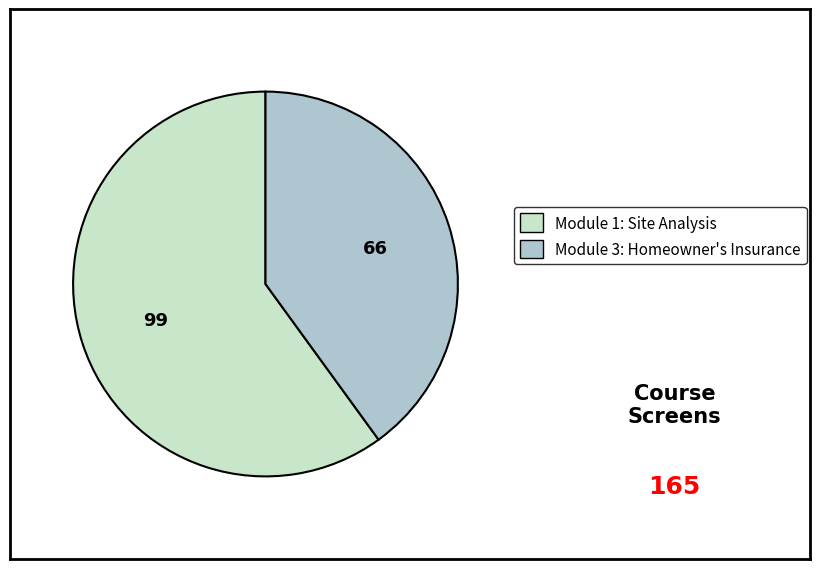

Do Module 3: Homeowner's Insurance and Module 1: Site Analysis together represent more than half of the pie?

Yes